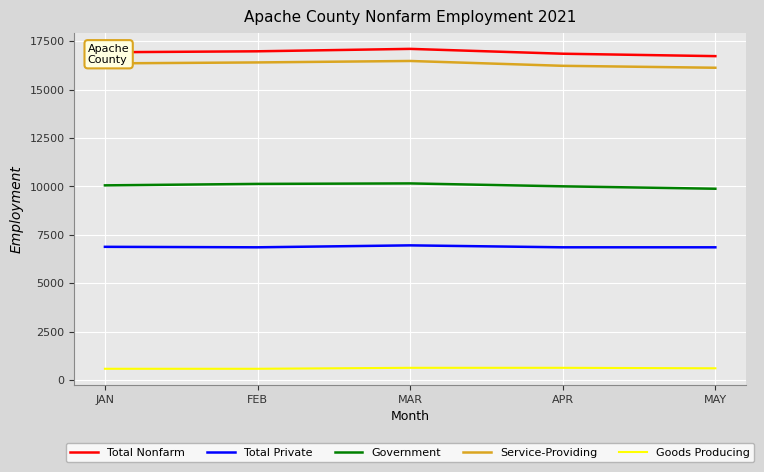

Which series has the largest total across all categories?

Total Nonfarm